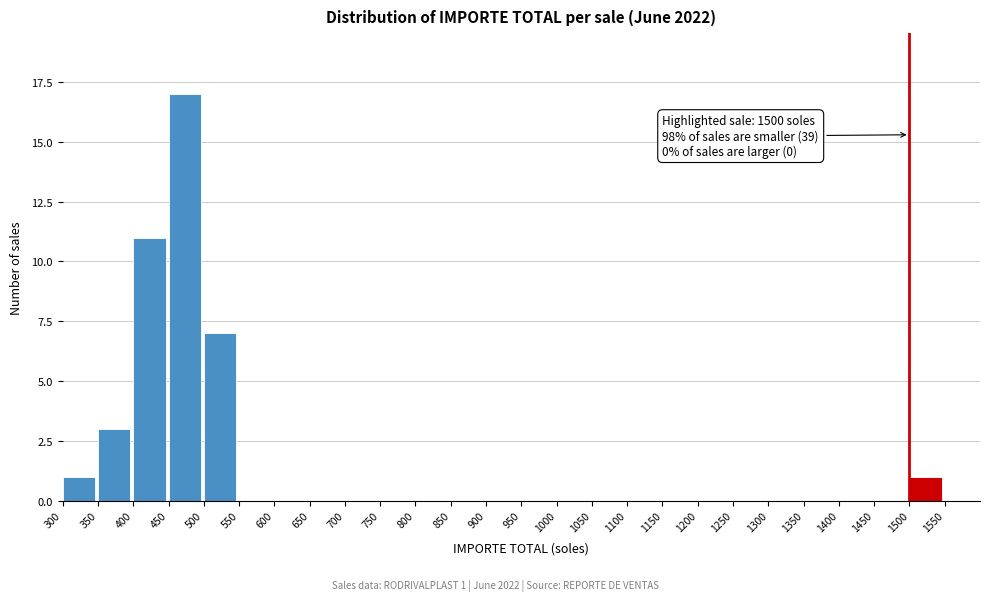

Over which range of the x-axis is the bar tallest?

450 to 500